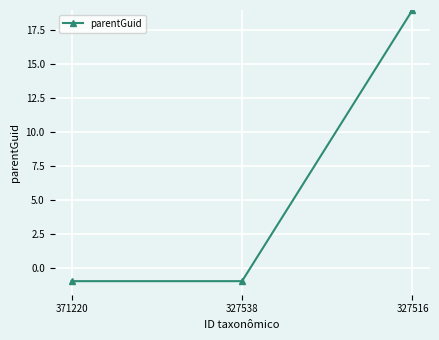

What is the maximum value shown in the chart?

19